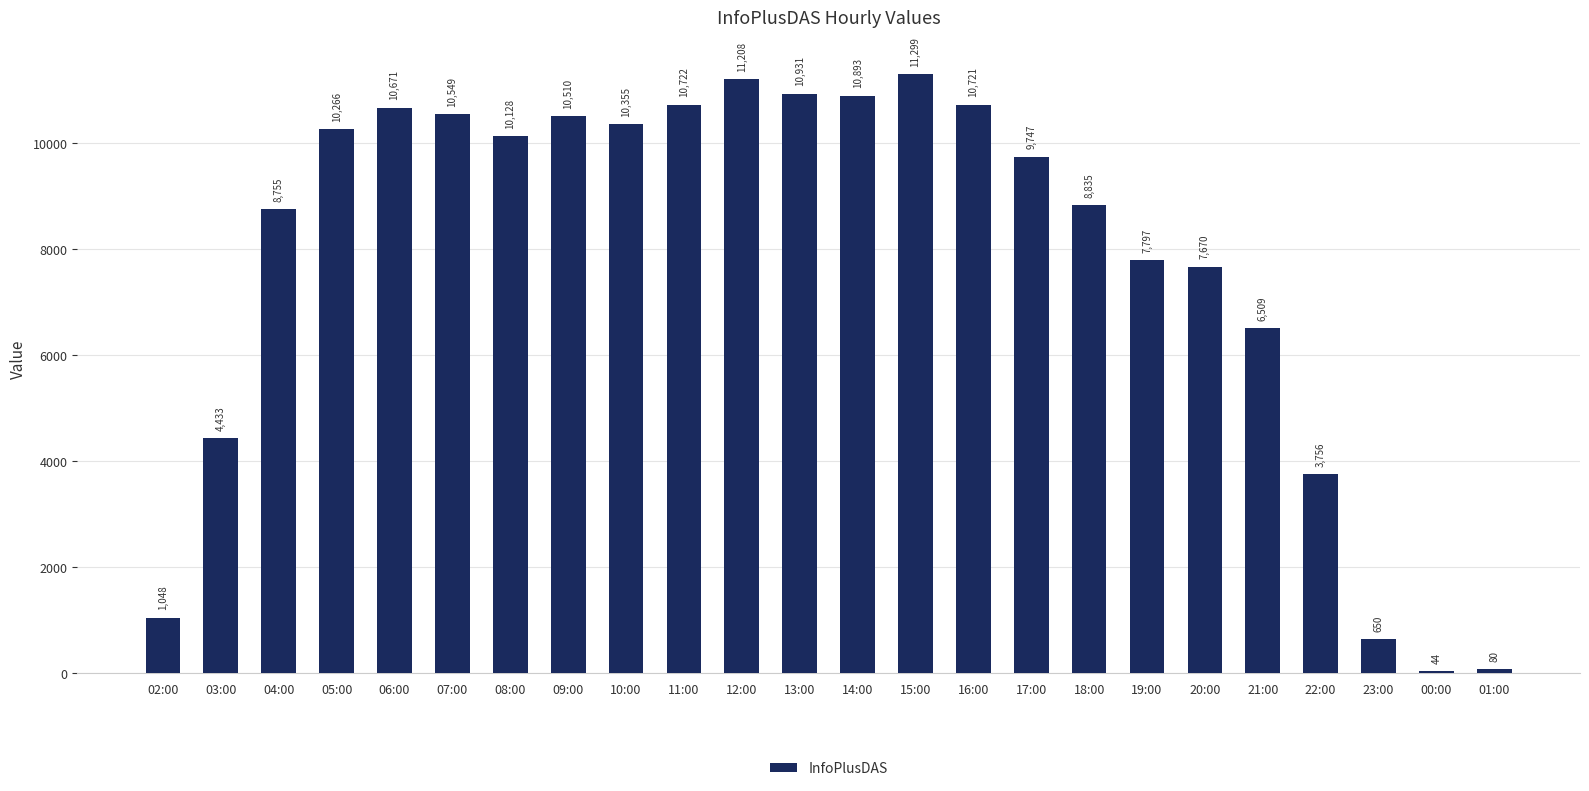

Rank the categories by value from lowest to highest.

00:00, 01:00, 23:00, 02:00, 22:00, 03:00, 21:00, 20:00, 19:00, 04:00, 18:00, 17:00, 08:00, 05:00, 10:00, 09:00, 07:00, 06:00, 16:00, 11:00, 14:00, 13:00, 12:00, 15:00